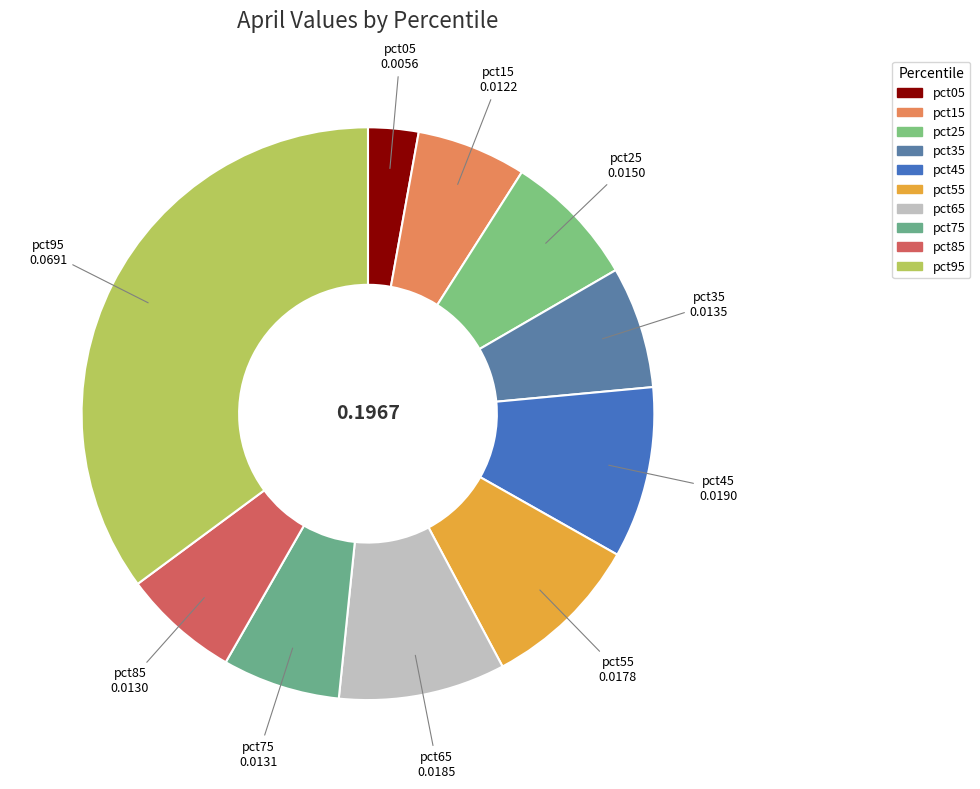

Which category has the smallest portion of the pie?

pct05